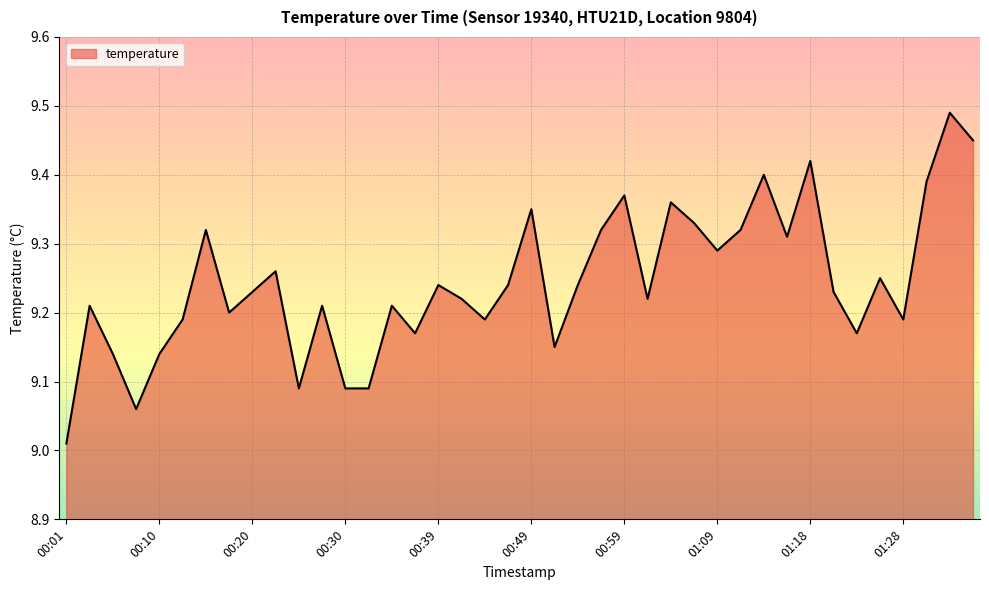

What is the difference between the second highest and minimum values?

0.4